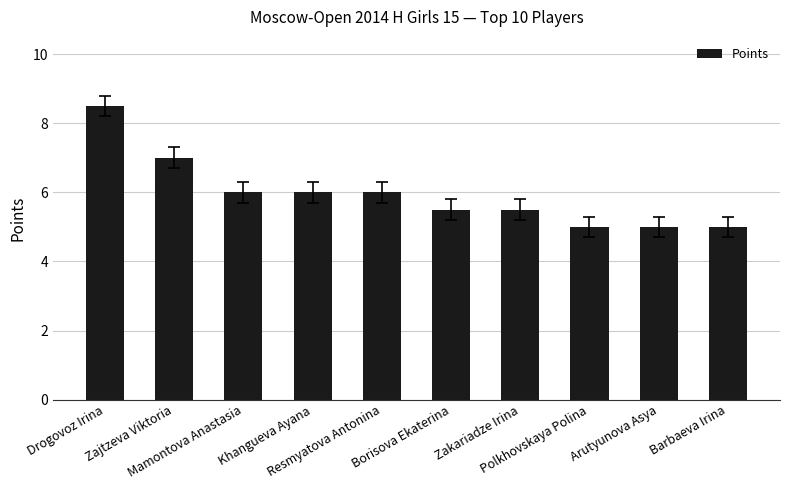

The chart shows a value of 5.0 at Barbaeva Irina. True or false?

True